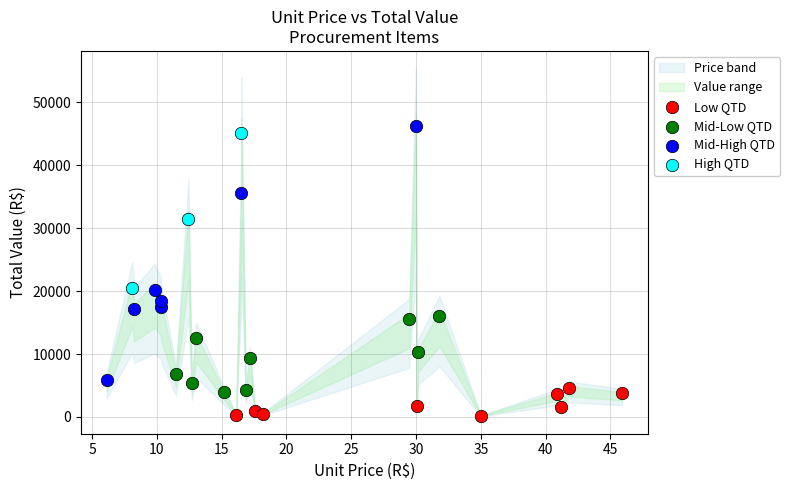

Which series has the largest Y range (max minus min)?

Mid-High QTD